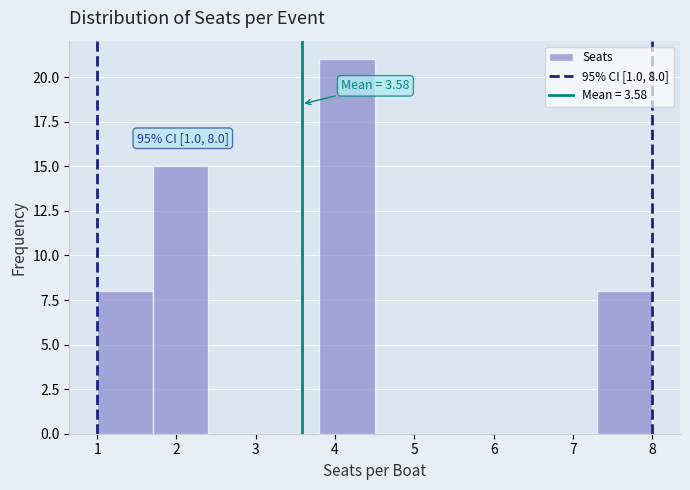

Which range on the x-axis has the tallest bar?

3.8 to 4.5